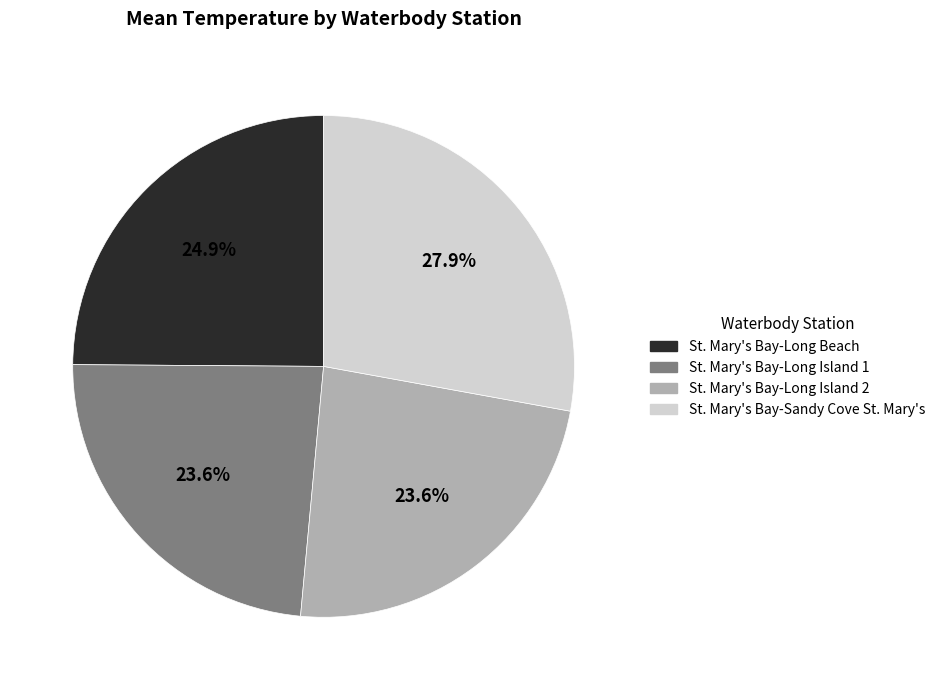

To the nearest percent, what is the average slice percentage?

25%